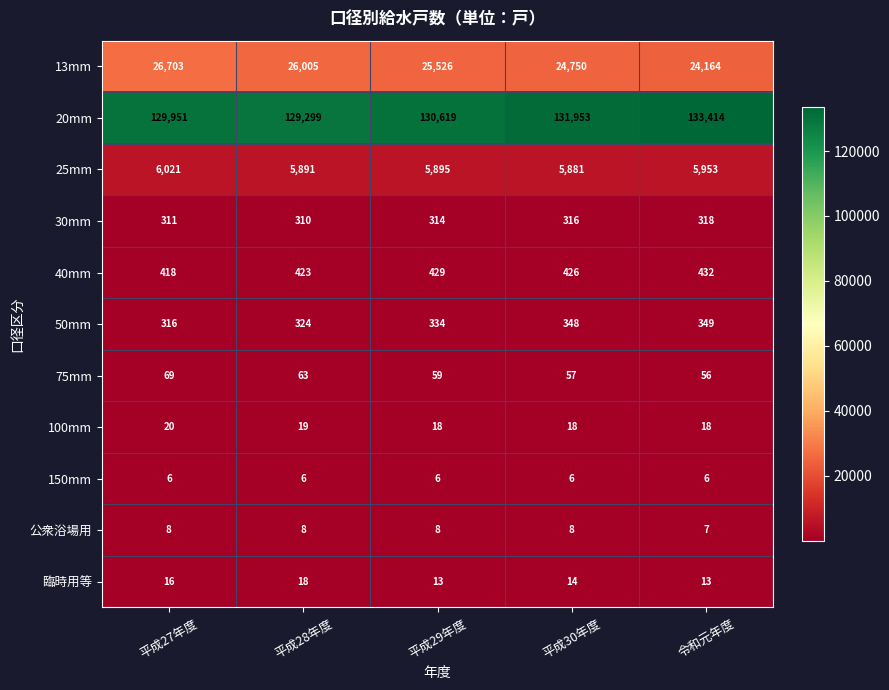

The value of 150mm at 平成29年度 is 6. True or false?

True